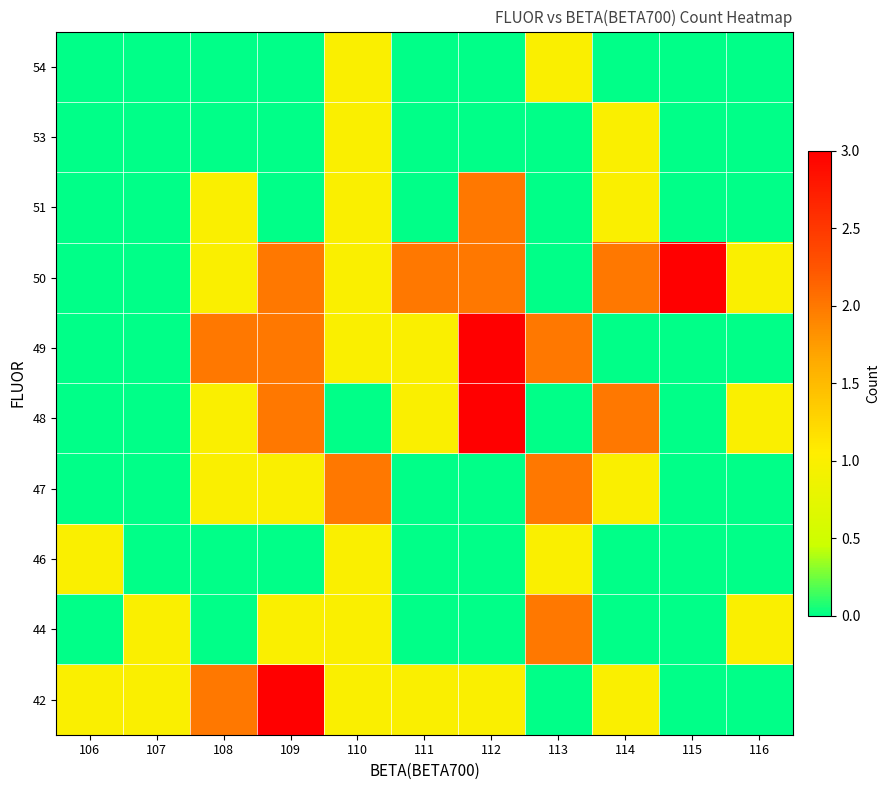

Reading right to left, transcribe all the data shown in this chart.

42: 116=0	115=0	114=1	113=0	112=1	111=1	110=1	109=3	108=2	107=1	106=1
44: 116=1	115=0	114=0	113=2	112=0	111=0	110=1	109=1	108=0	107=1	106=0
46: 116=0	115=0	114=0	113=1	112=0	111=0	110=1	109=0	108=0	107=0	106=1
47: 116=0	115=0	114=1	113=2	112=0	111=0	110=2	109=1	108=1	107=0	106=0
48: 116=1	115=0	114=2	113=0	112=3	111=1	110=0	109=2	108=1	107=0	106=0
49: 116=0	115=0	114=0	113=2	112=3	111=1	110=1	109=2	108=2	107=0	106=0
50: 116=1	115=3	114=2	113=0	112=2	111=2	110=1	109=2	108=1	107=0	106=0
51: 116=0	115=0	114=1	113=0	112=2	111=0	110=1	109=0	108=1	107=0	106=0
53: 116=0	115=0	114=1	113=0	112=0	111=0	110=1	109=0	108=0	107=0	106=0
54: 116=0	115=0	114=0	113=1	112=0	111=0	110=1	109=0	108=0	107=0	106=0